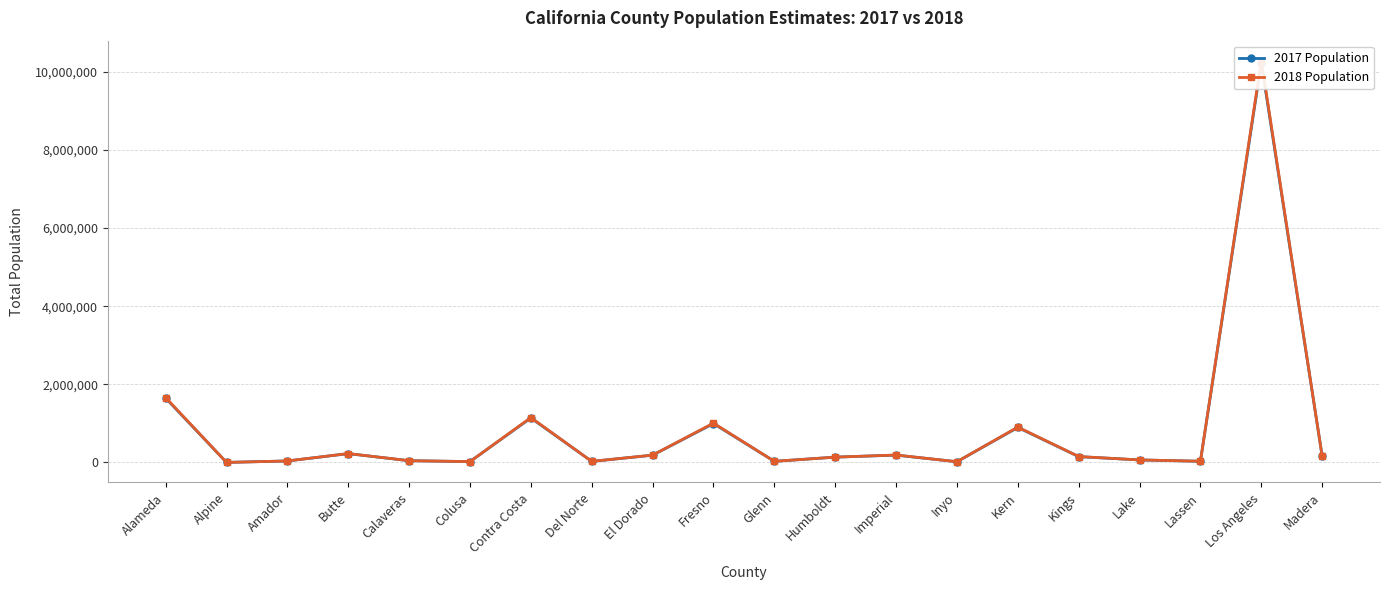

Where does the 2017 Population series first go above 149559?

Alameda